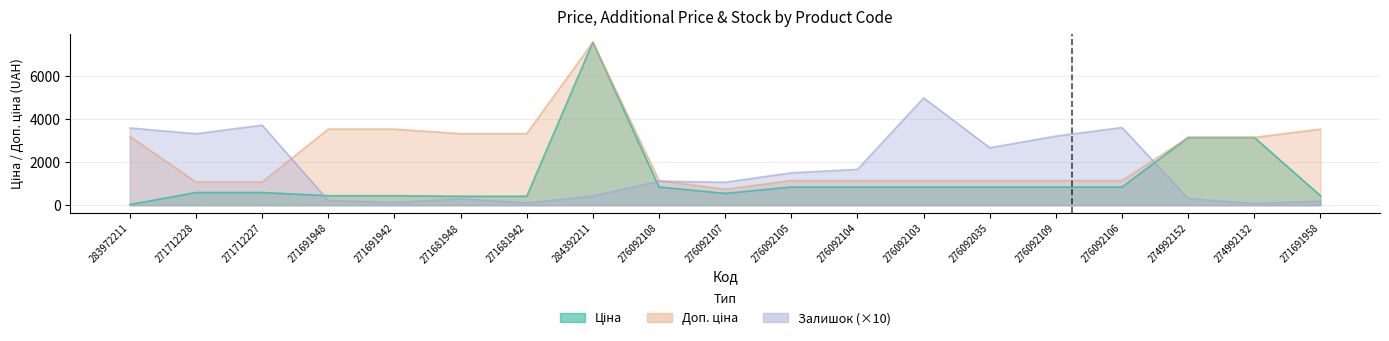

At 276092103, list the series in order from largest to smallest.

Залишок, Доп. ціна, Ціна